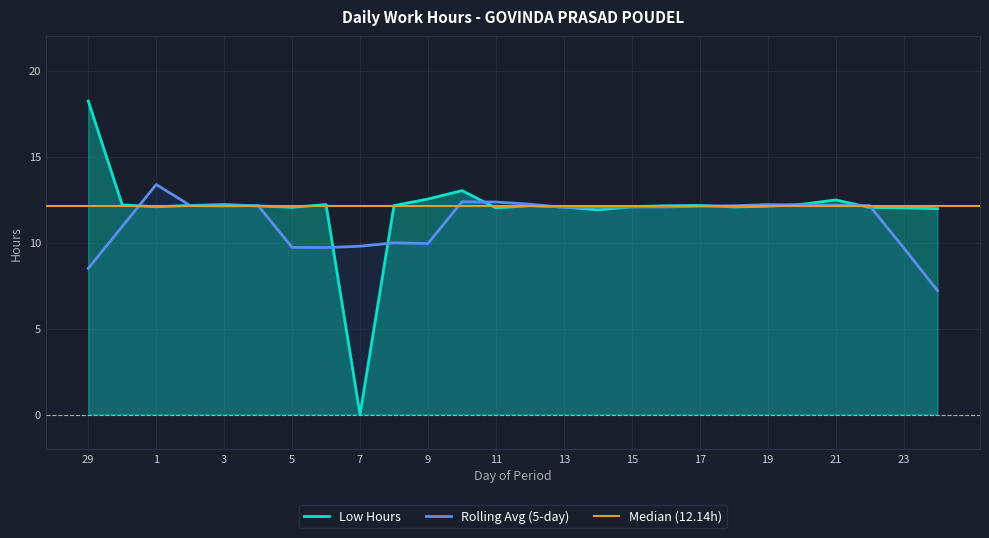

List the labels in order of value, largest first.

29, 10, 9, 21, 20, 3, 6, 30, 2, 17, 8, 12, 16, 4, 19, 1, 15, 13, 18, 5, 22, 11, 23, 24, 14, 7